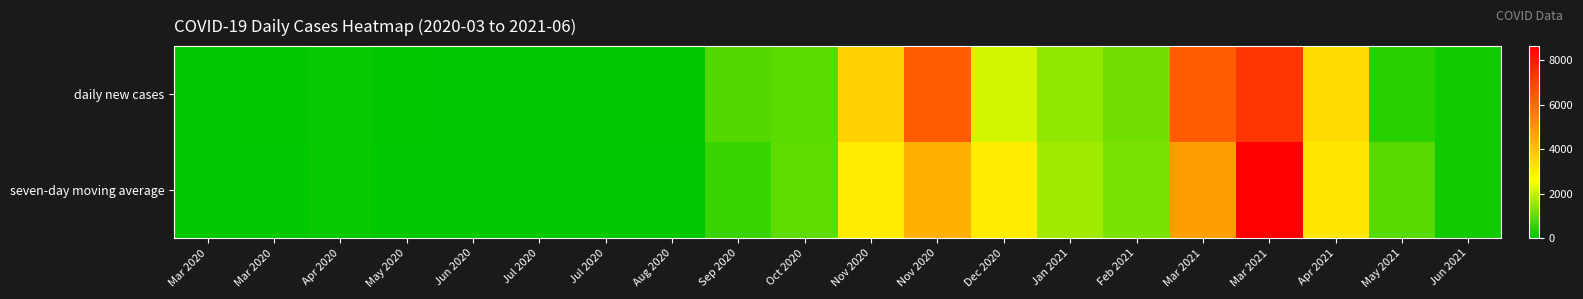

Between Apr 2021 and Sep 2020, which is larger?

Apr 2021